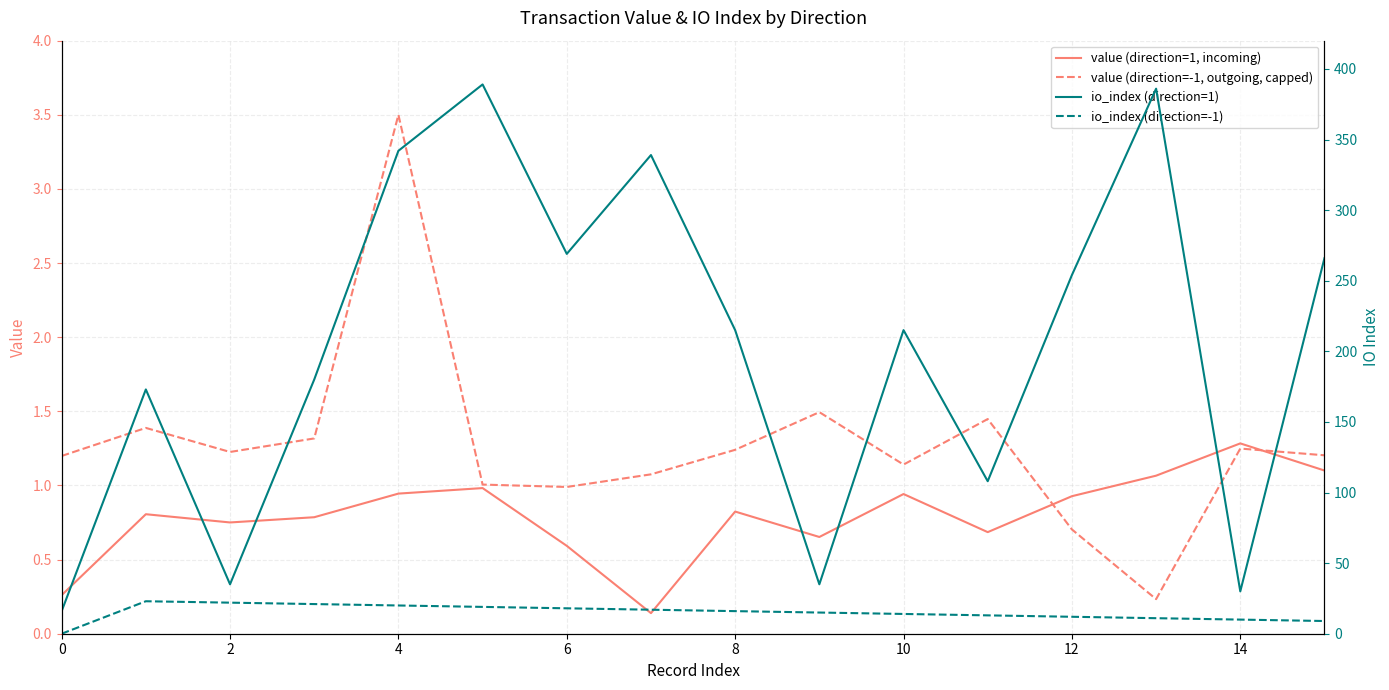

How many series are shown in this chart?

4